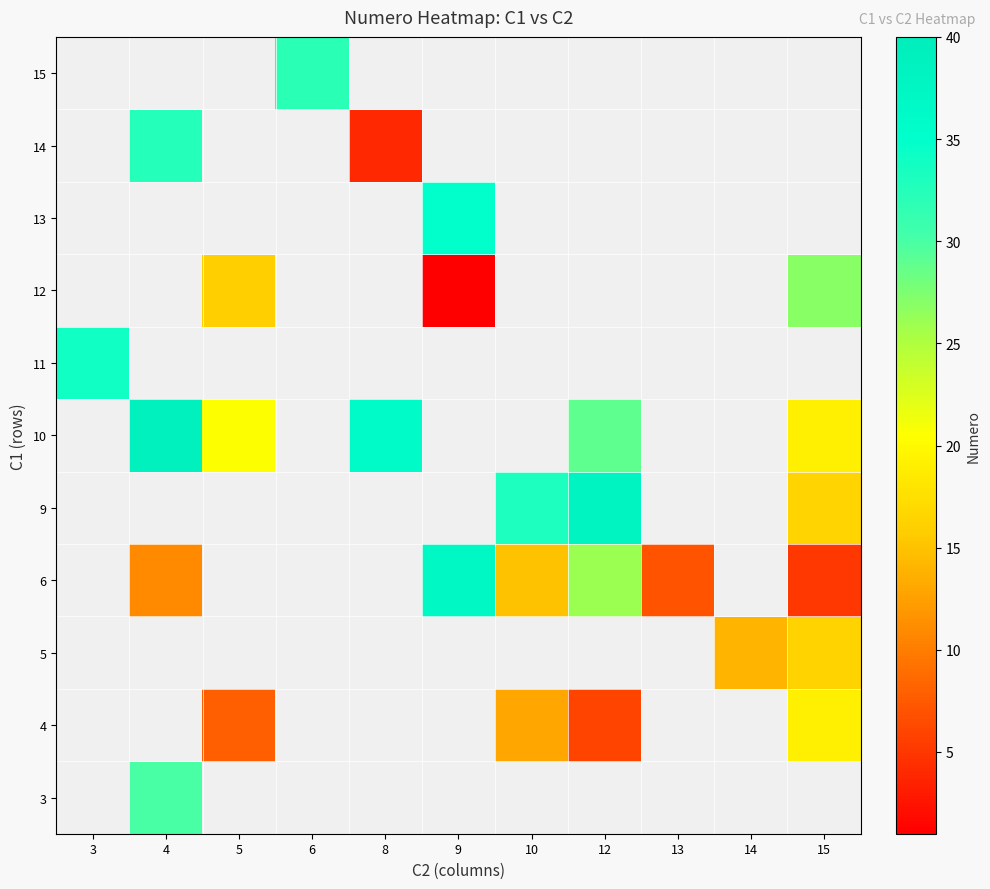

Which series has the largest range (max minus min)?

11